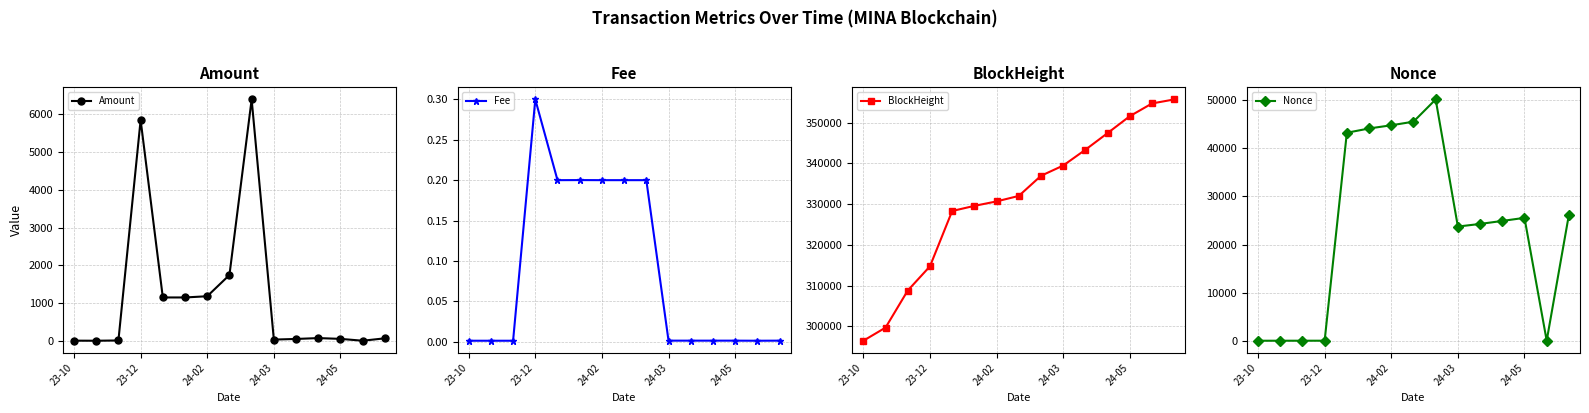

Where is the first local maximum for Nonce?

8